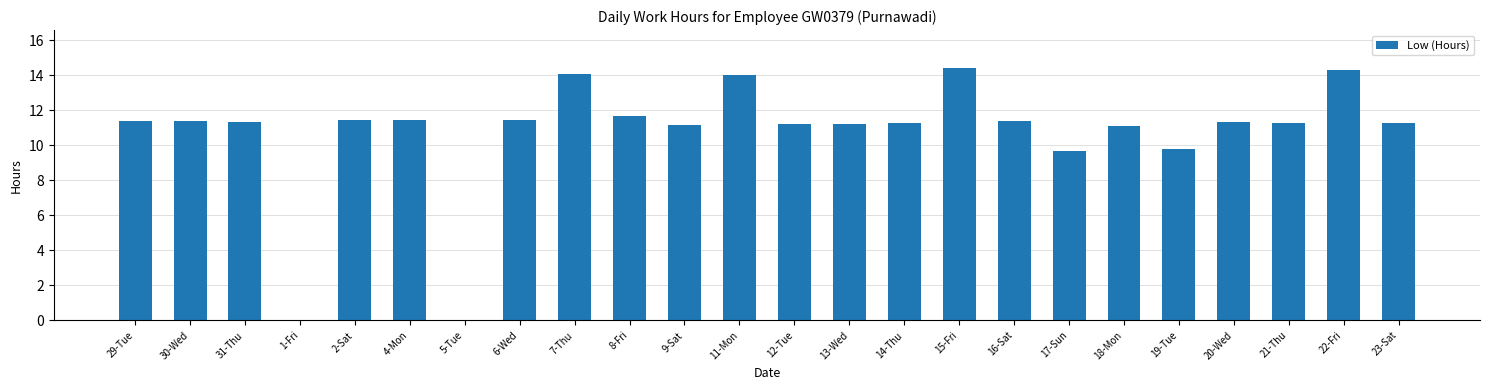

How many data points does each series have?

24